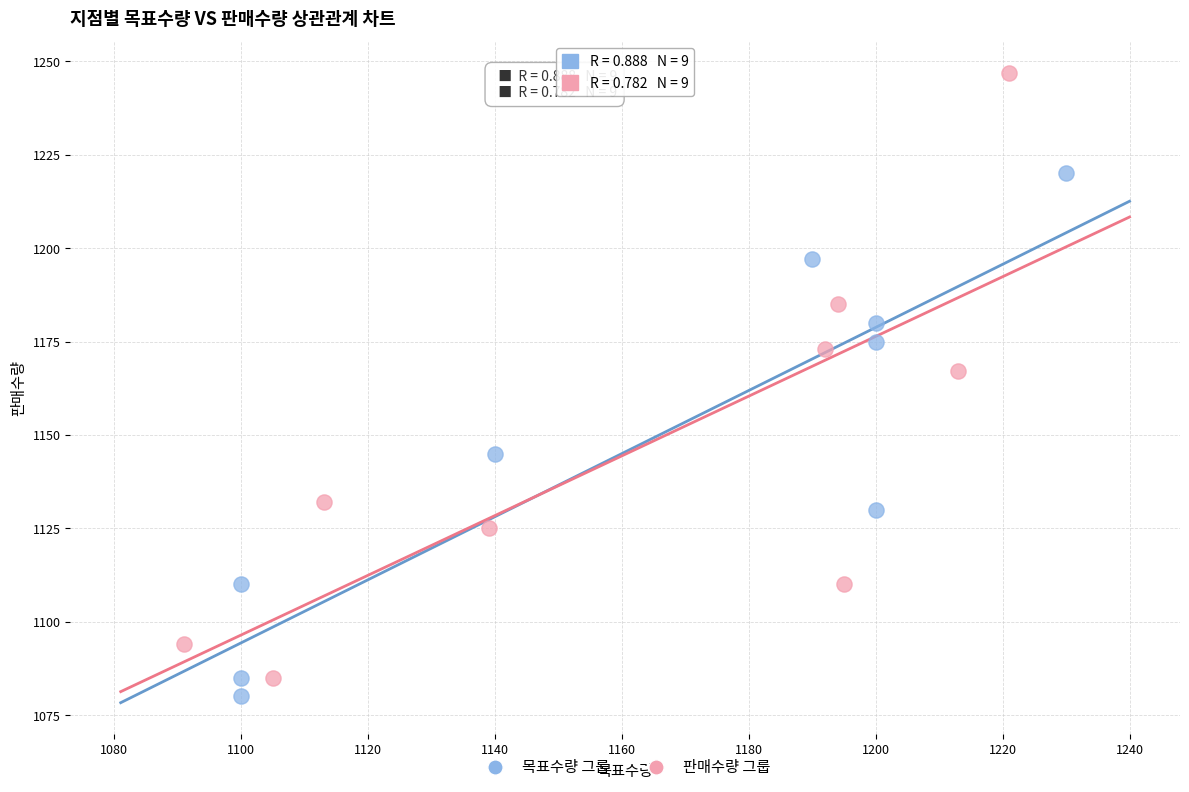

Which series reaches the maximum Y coordinate?

판매수량 그룹